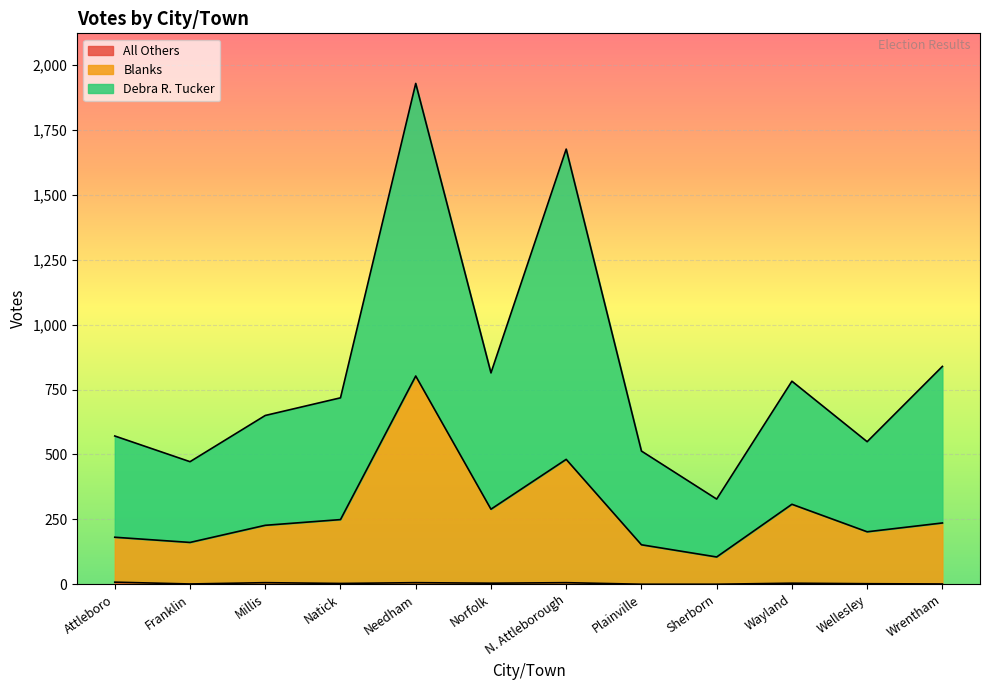

What is the value of the All Others point at the 12th from the left?

1